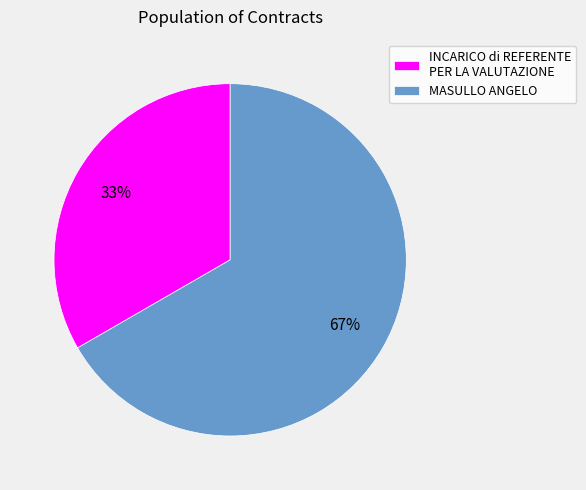

To the nearest percent, what is the average slice percentage?

50%